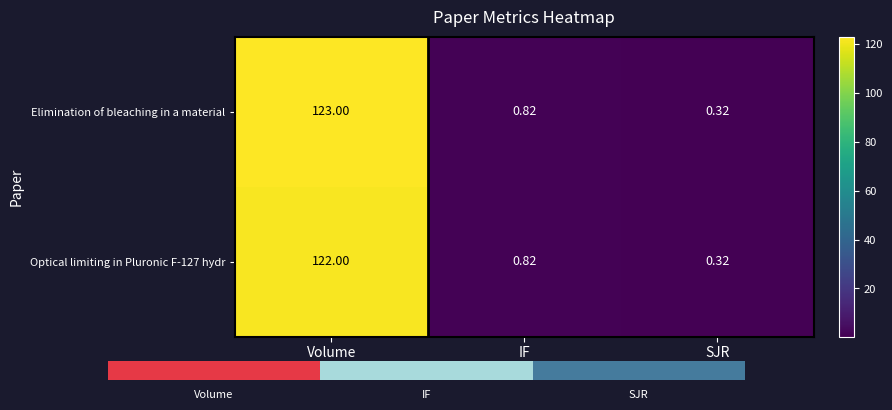

Rank the categories by Optical limiting in Pluronic F-127 hydr value from highest to lowest.

Volume, IF, SJR